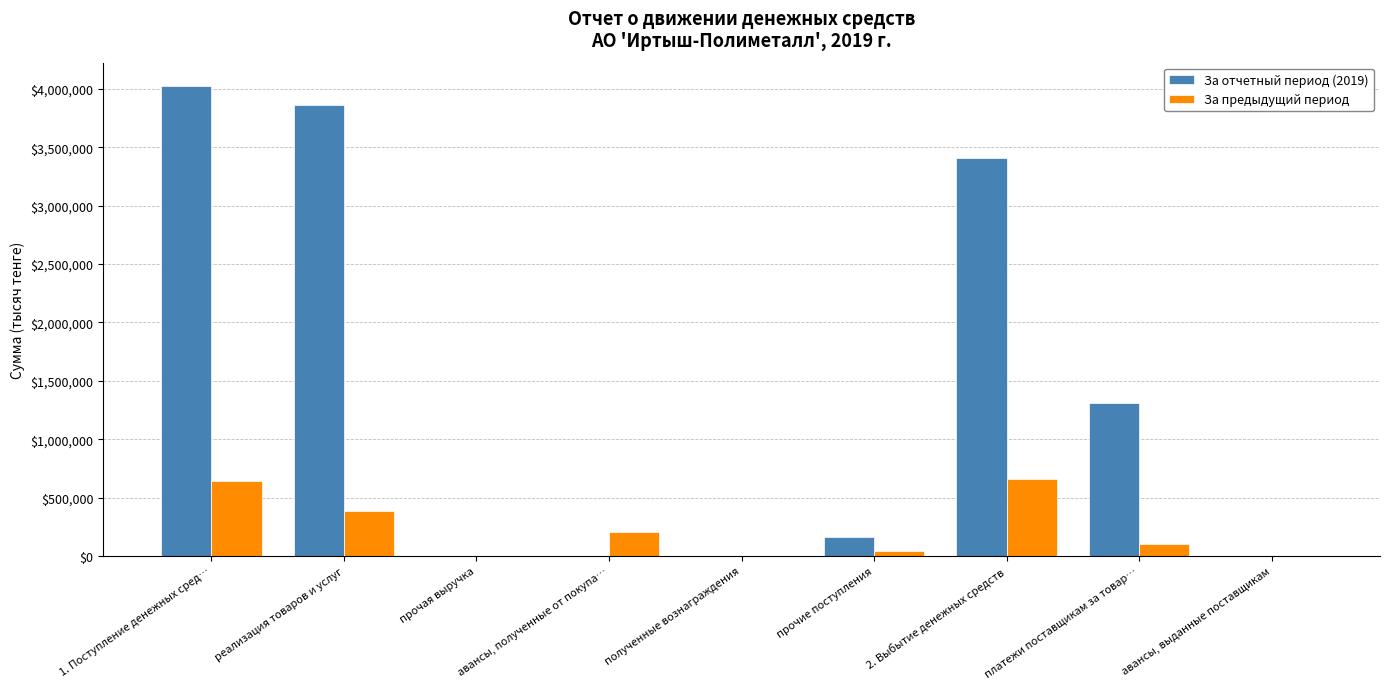

What are all the series names shown in the legend?

За отчетный период (2019), За предыдущий период